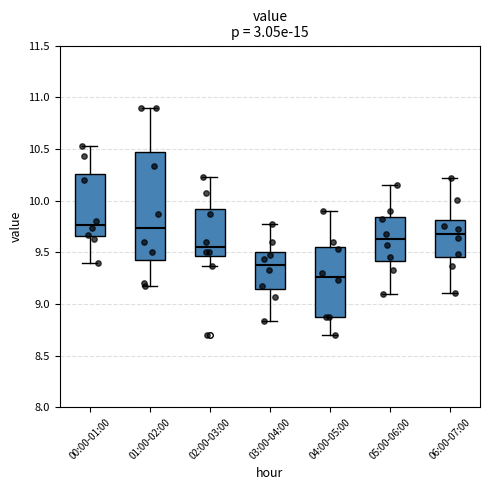

Reading left to right, read every box against the y-axis: the position of its median line, the range the box covers, and the ends of its whiskers. The values are not printed on the chart, so give them approximately, as read against the axis.

00:00-01:00: median 9.75, box 9.65 to 10.25, whiskers 9.40 to 10.55
01:00-02:00: median 9.75, box 9.45 to 10.45, whiskers 9.15 to 10.90
02:00-03:00: median 9.55, box 9.45 to 9.90, whiskers 9.35 to 10.25
03:00-04:00: median 9.40, box 9.15 to 9.50, whiskers 8.85 to 9.75
04:00-05:00: median 9.25, box 8.85 to 9.55, whiskers 8.70 to 9.90
05:00-06:00: median 9.65, box 9.40 to 9.85, whiskers 9.10 to 10.15
06:00-07:00: median 9.70, box 9.45 to 9.80, whiskers 9.10 to 10.20